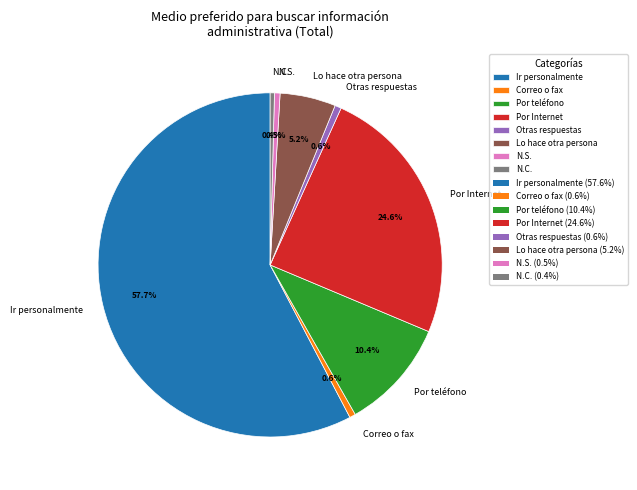

To the nearest percent, what percentage of the pie is Ir personalmente?

58%